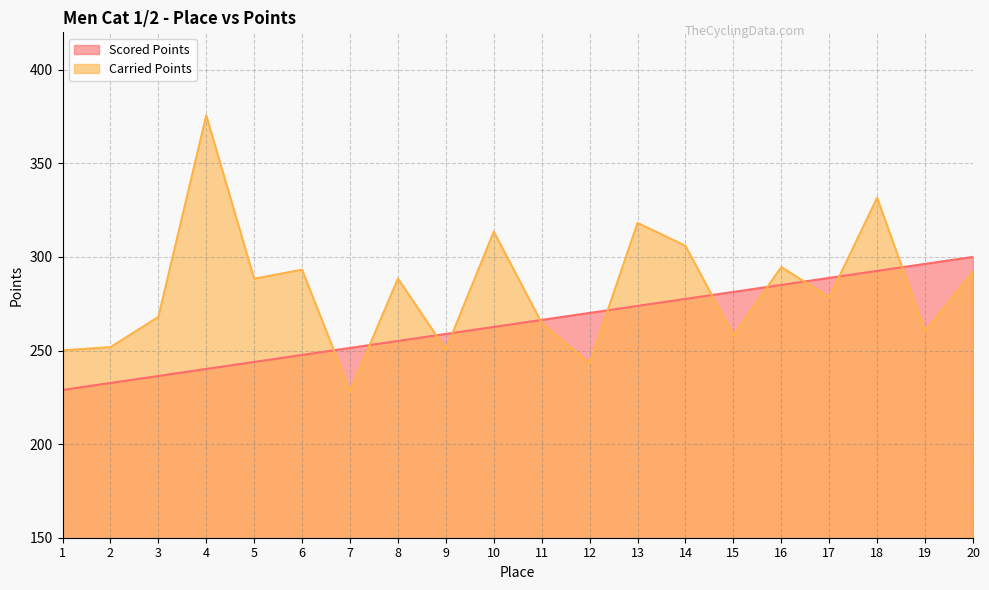

List the series in order of their peak value, highest first.

Carried Points, Scored Points